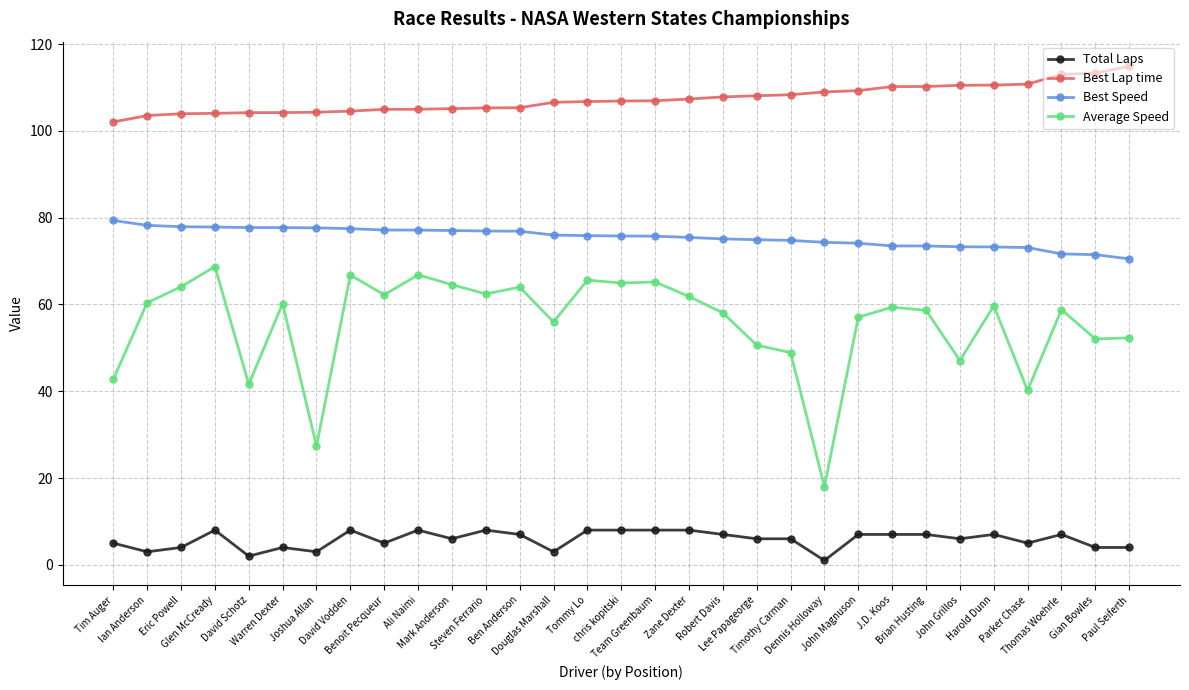

At which label does Average Speed first exceed 59?

Ian Anderson